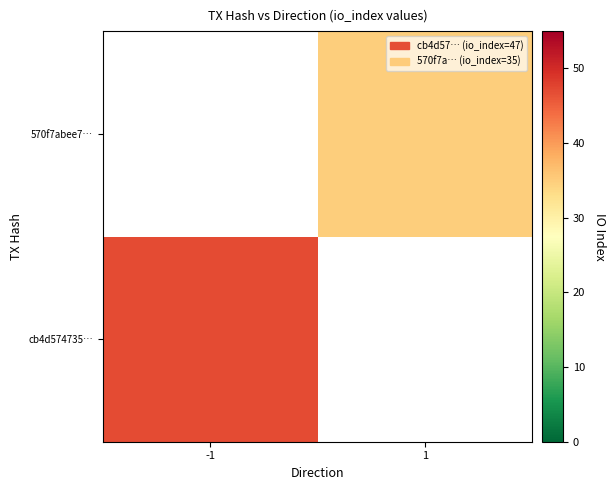

What is the greatest value displayed?

47.0